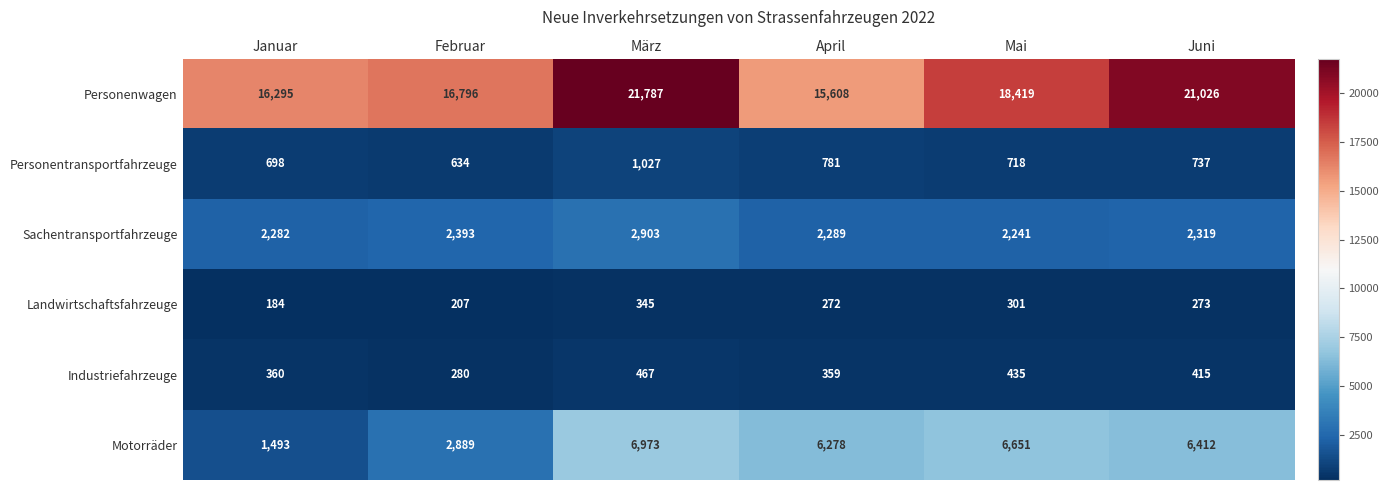

How many data points does each series have?

6